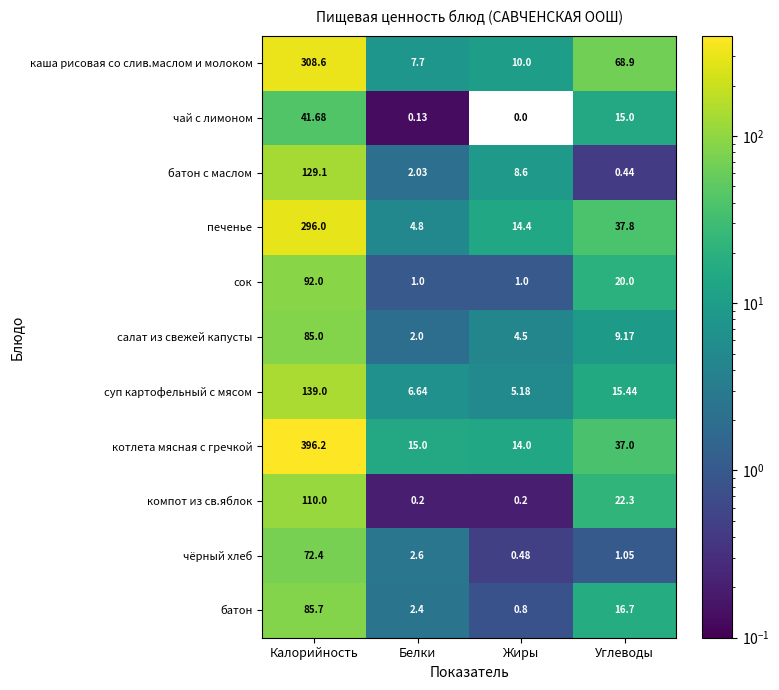

Count the number of categories in the chart.

4